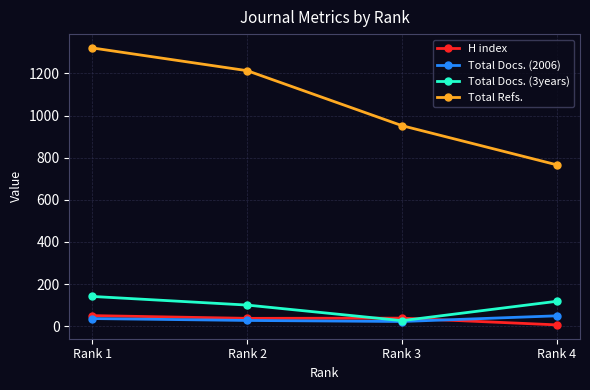

Is it true that Total Refs. equals 1299 at Rank 4?

False